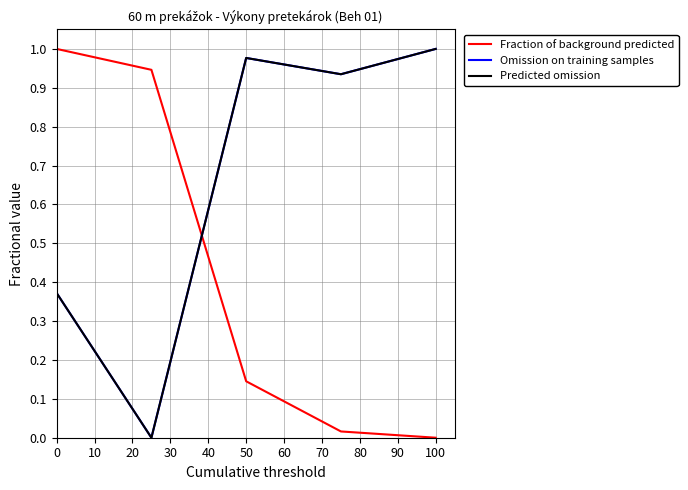

What is the difference between the maximum and second lowest values in the Predicted omission series?

0.6